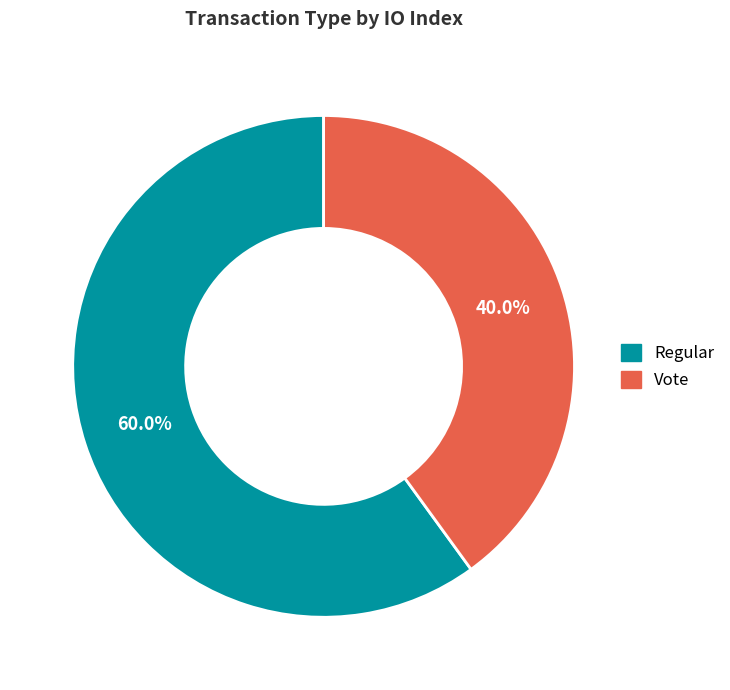

To the nearest percent, what is the difference between the largest and smallest slice percentages?

20%